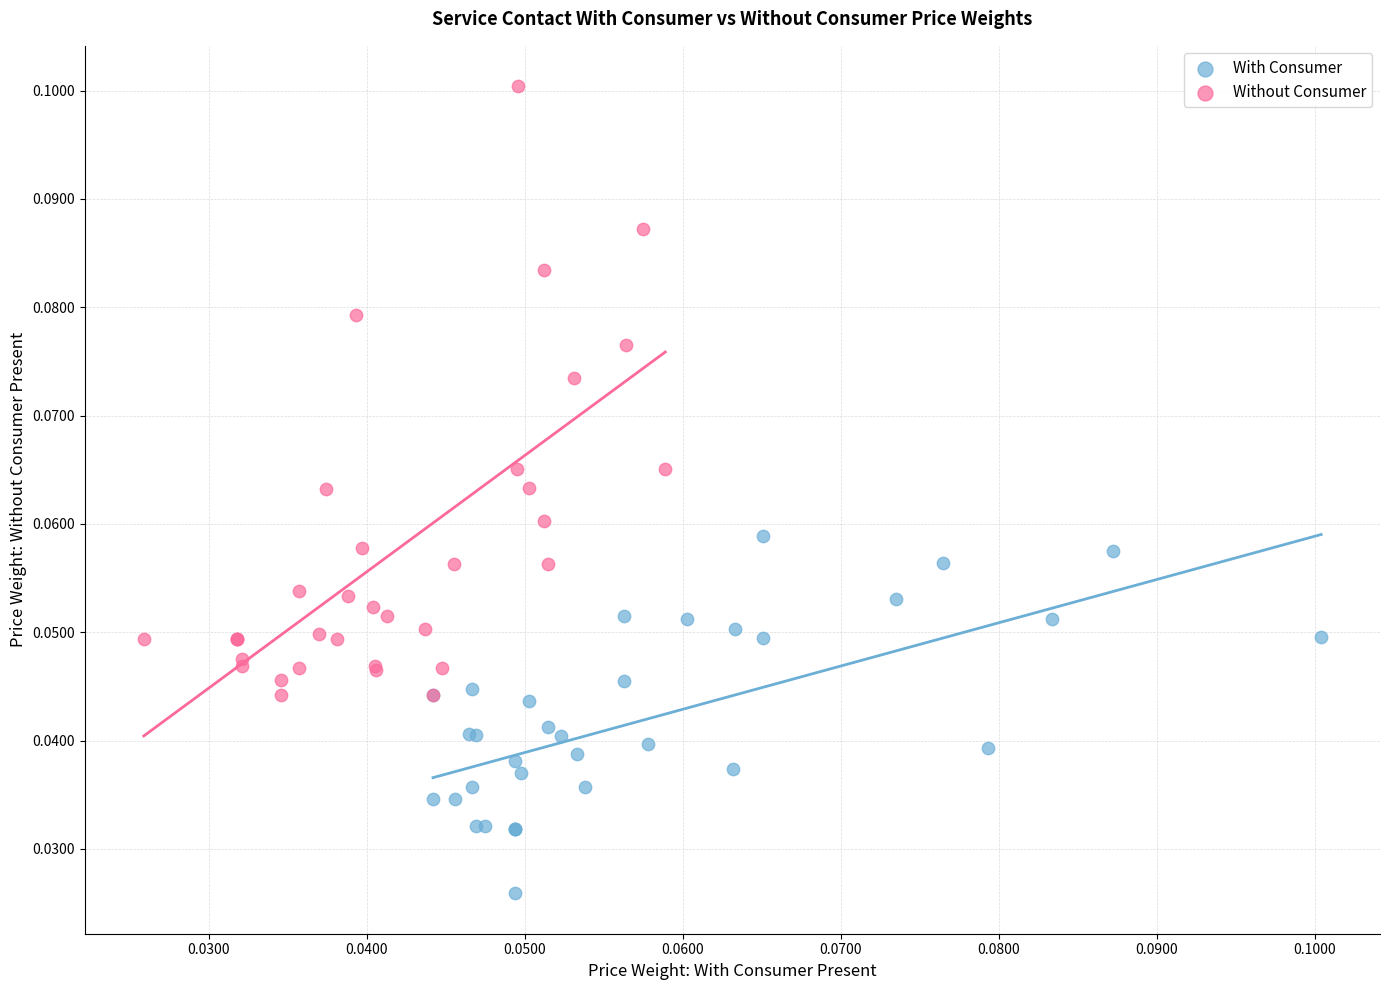

What are all the series names shown in the legend?

With Consumer, Without Consumer